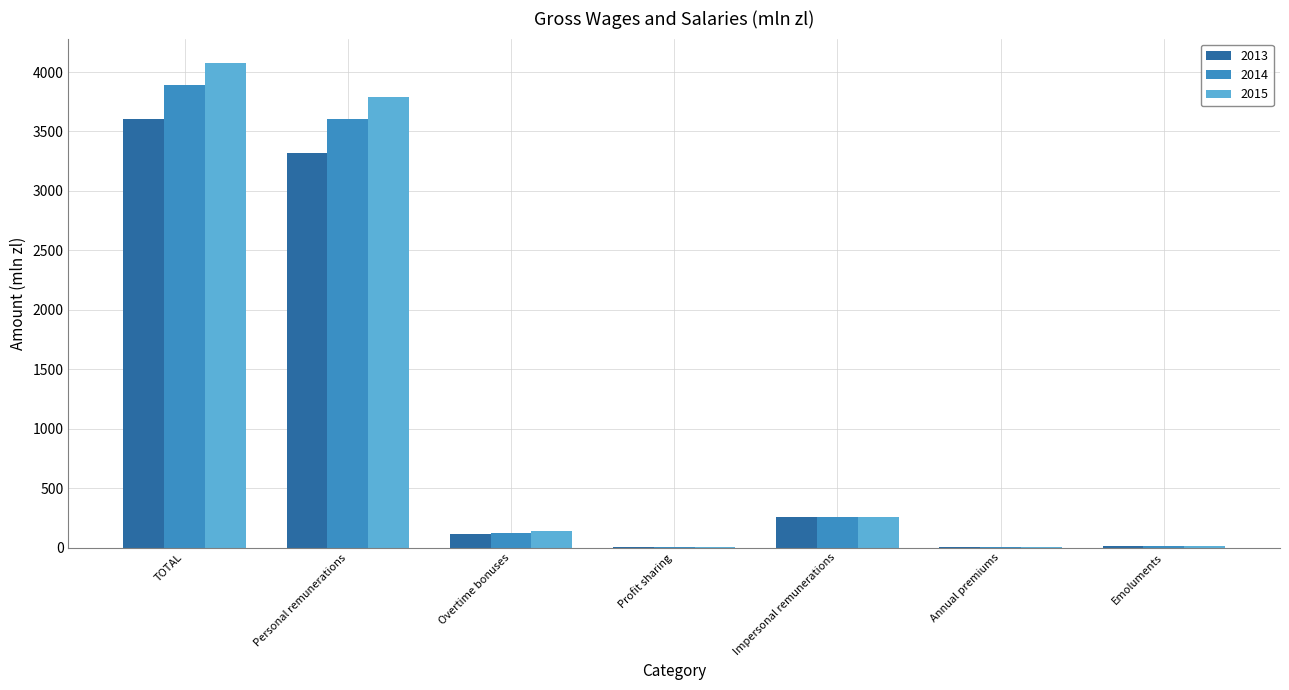

What is the maximum value for 2013?

3601.1